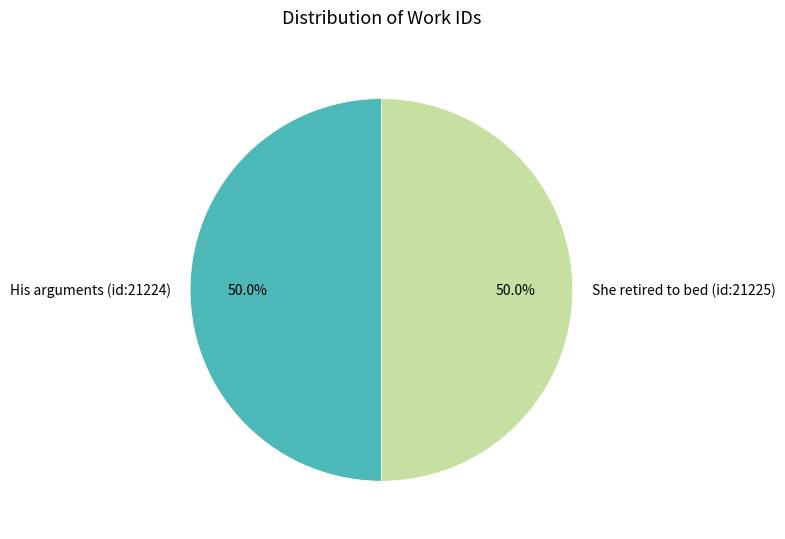

Count the number of slices in the pie.

2